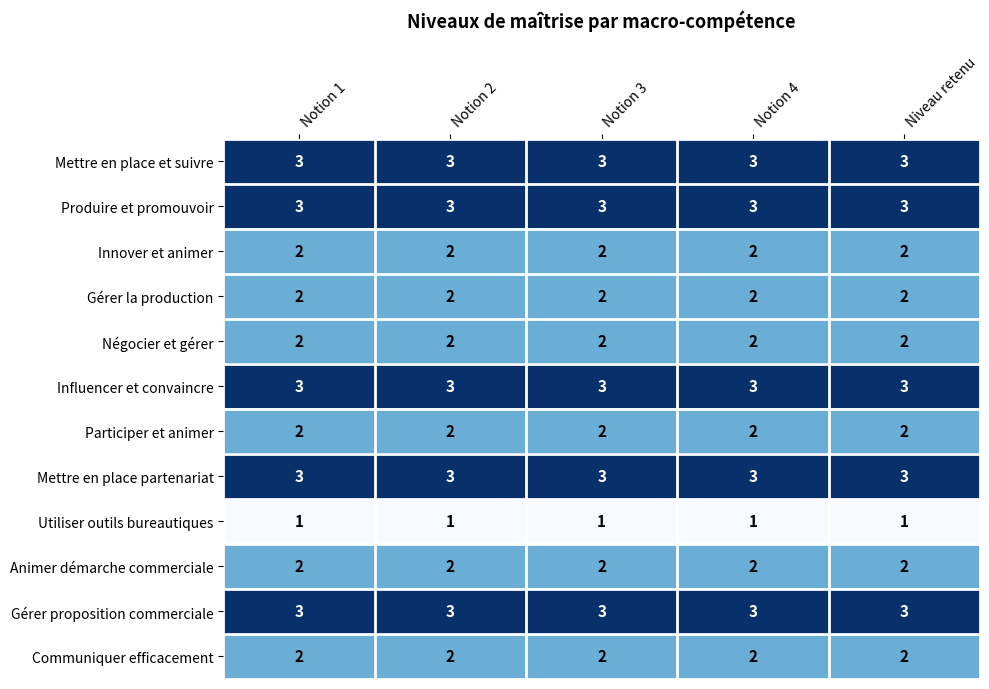

What is the sum of the Animer démarche commerciale values at Notion 3 and Notion 2?

4